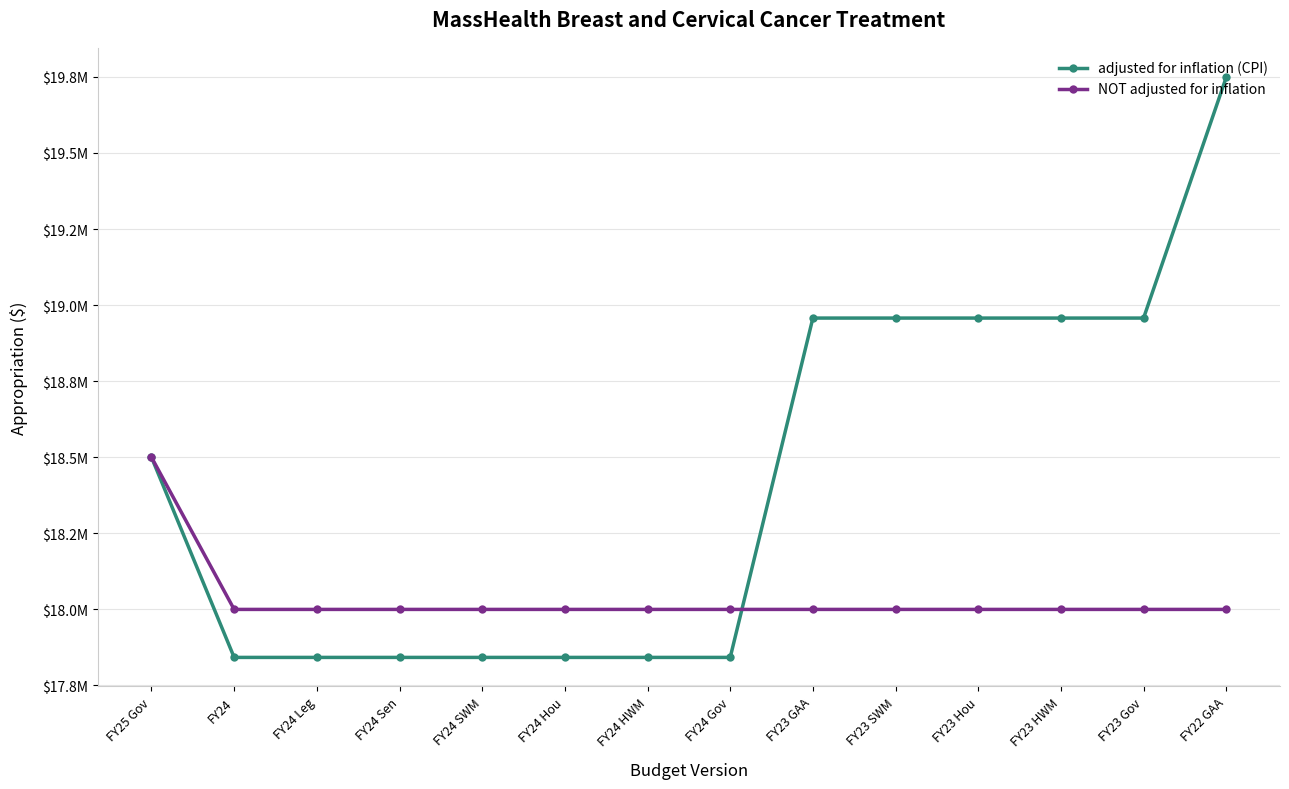

Where does the adjusted for inflation (CPI) series first go above 18500000?

FY23 GAA